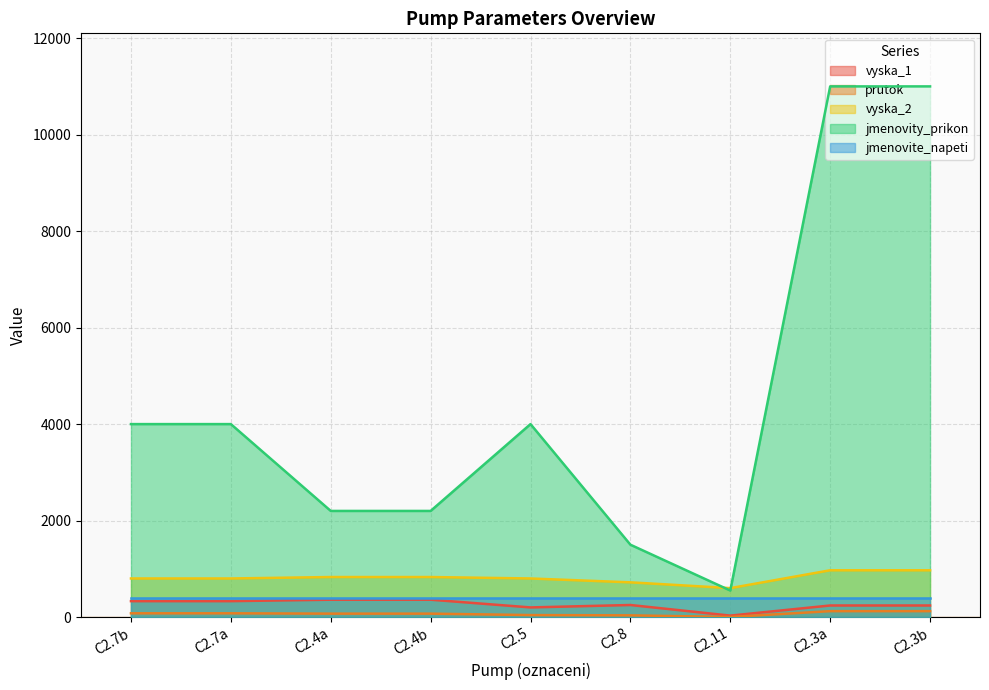

Where is the first local minimum for jmenovity_prikon?

C2.11